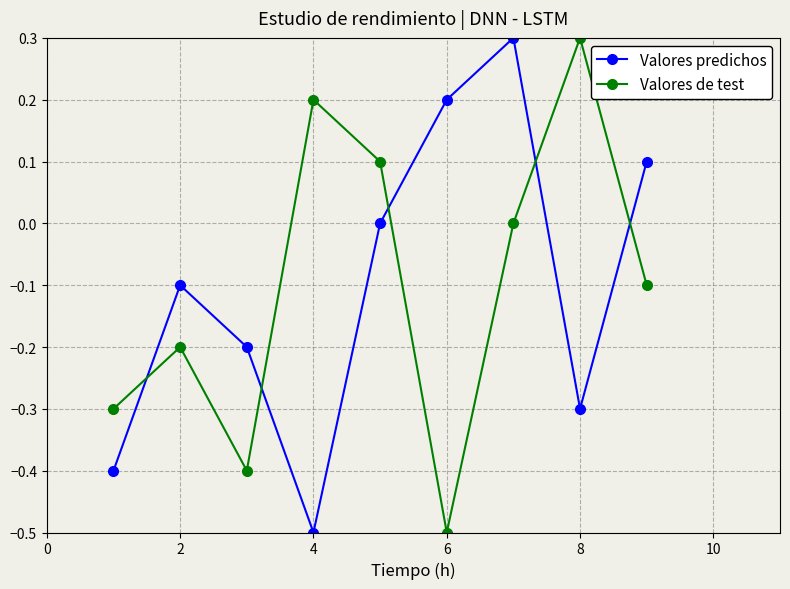

What is the value of the Valores predichos point at the 1st from the left?

-0.4